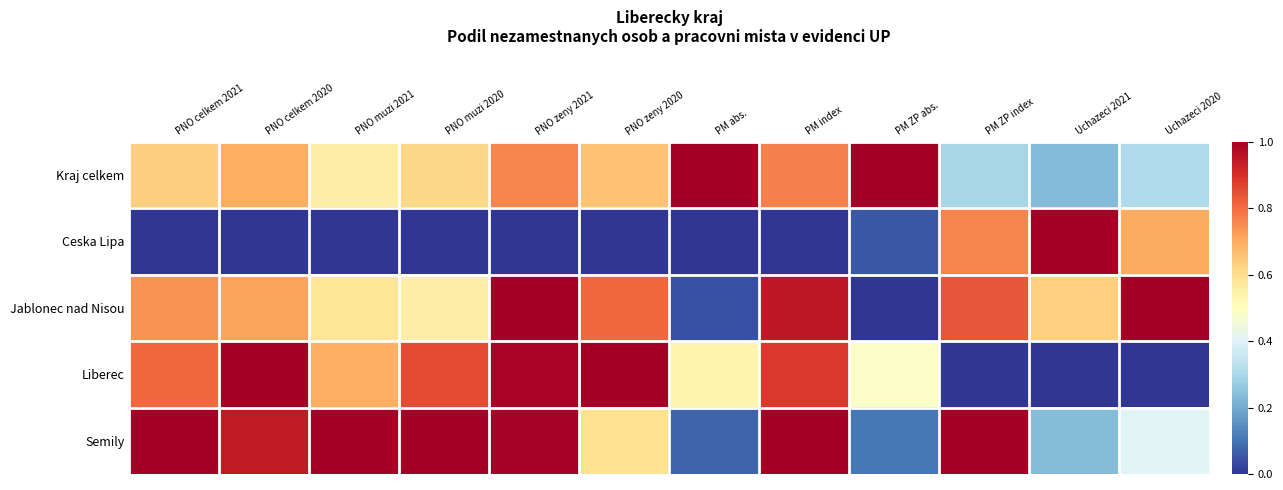

List the series in order of their peak value, lowest first.

Kraj celkem, Ceska Lipa, Jablonec nad Nisou, Liberec, Semily